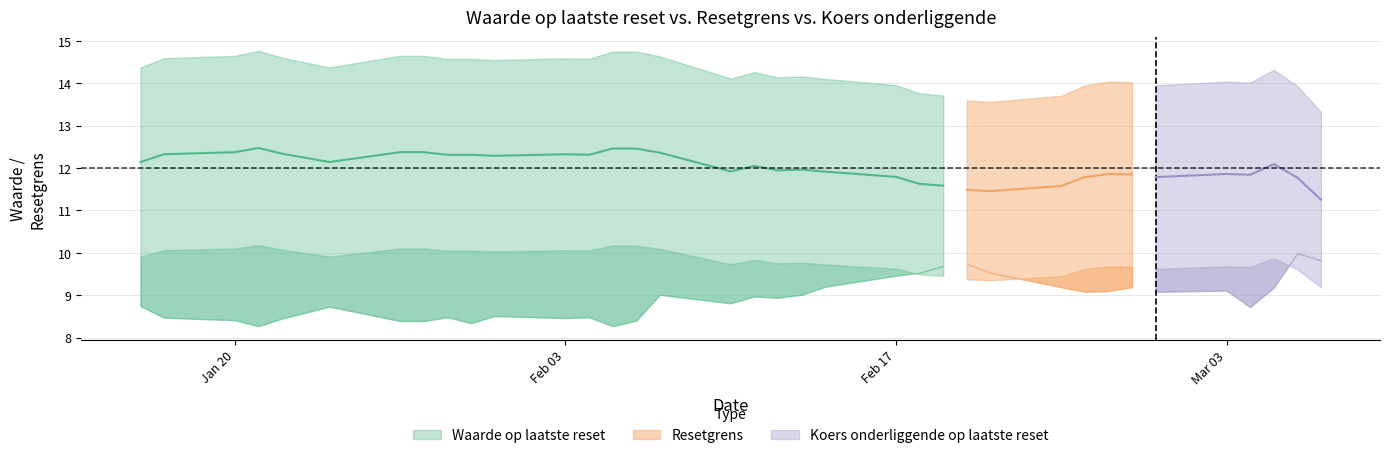

At which category does the chart reach its peak across all series?

3